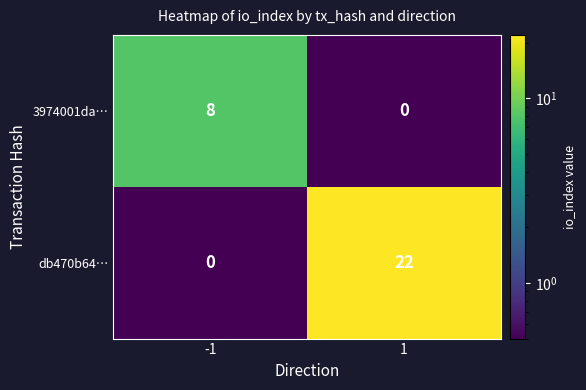

List the series in order of their peak value, highest first.

db470b64…, 3974001da…